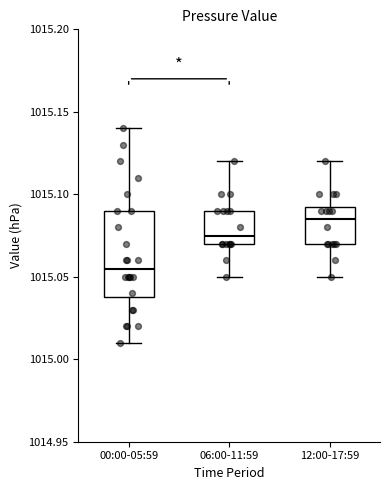

Reading left to right, transcribe this box plot: for each box, give where its median line is, the range the box spans, and where its two whiskers end, as read against the y-axis. The values are not printed on the chart, so give them approximately, as read against the axis.

00:00-05:59: median 1015.055, box 1015.040 to 1015.090, whiskers 1015.010 to 1015.140
06:00-11:59: median 1015.075, box 1015.070 to 1015.090, whiskers 1015.050 to 1015.120
12:00-17:59: median 1015.085, box 1015.070 to 1015.095, whiskers 1015.050 to 1015.120